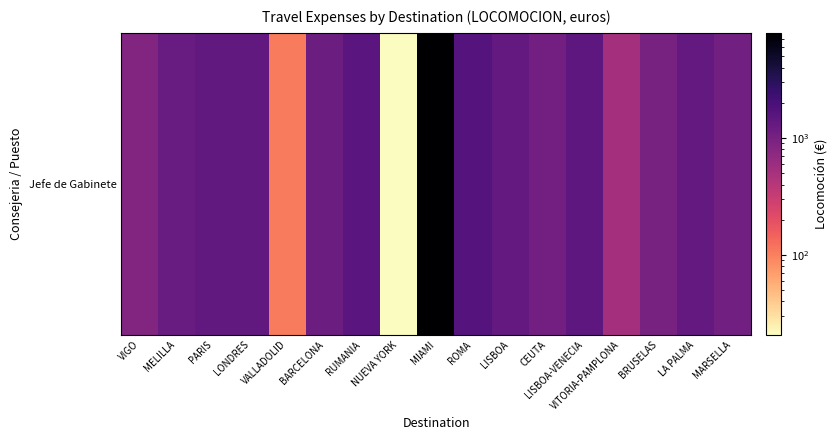

What is the maximum value shown in the chart?

7952.6